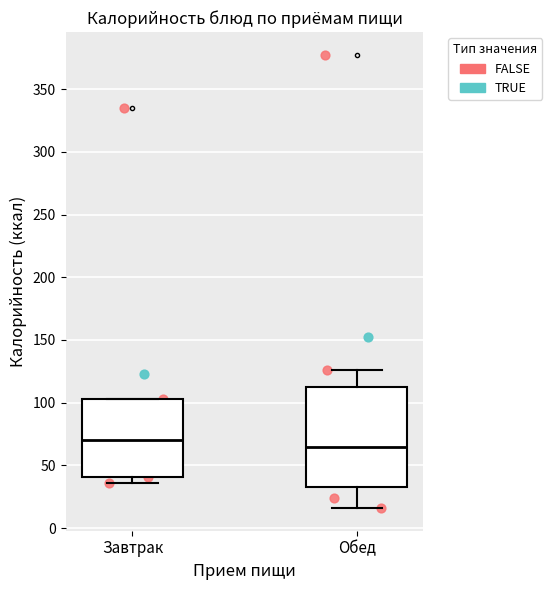

Reading left to right, transcribe this box plot: for each box, give where its median line is, the range the box spans, and where its two whiskers end, as read against the y-axis. The values are not printed on the chart, so give them approximately, as read against the axis.

Завтрак: median 70, box 40 to 105, whiskers 35 to 105
Обед: median 65, box 35 to 110, whiskers 15 to 125